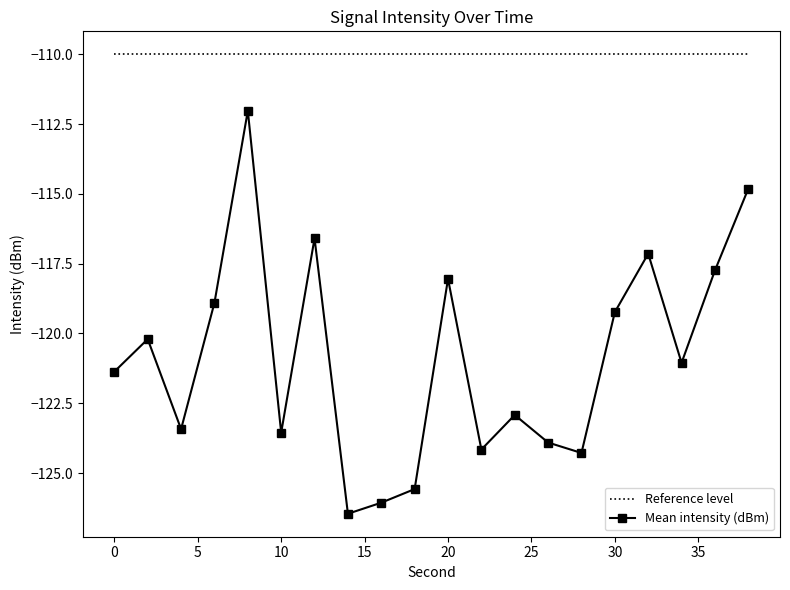

True or false: Mean intensity (dBm) and Reference level cross at least once.

False